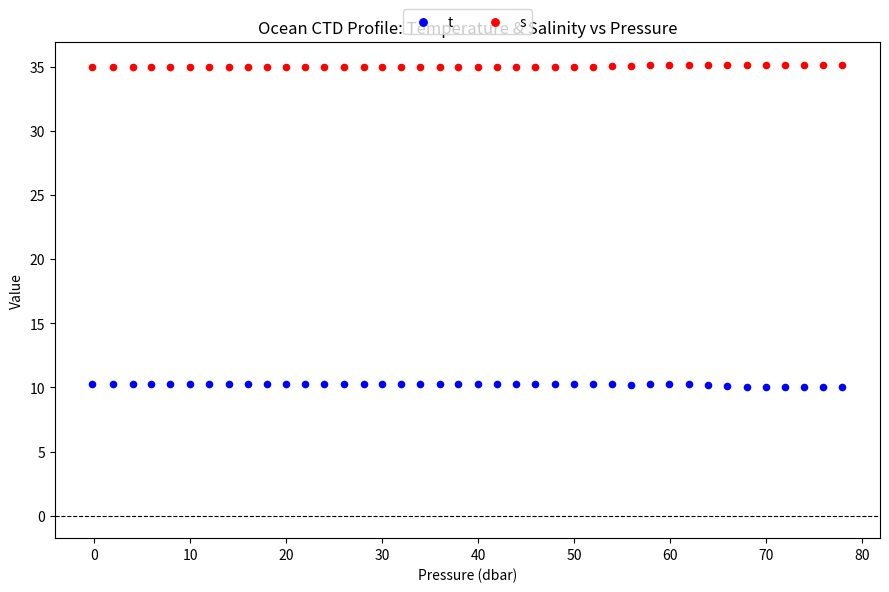

Across all data points, what is the range of Y values (max minus min)?

25.2